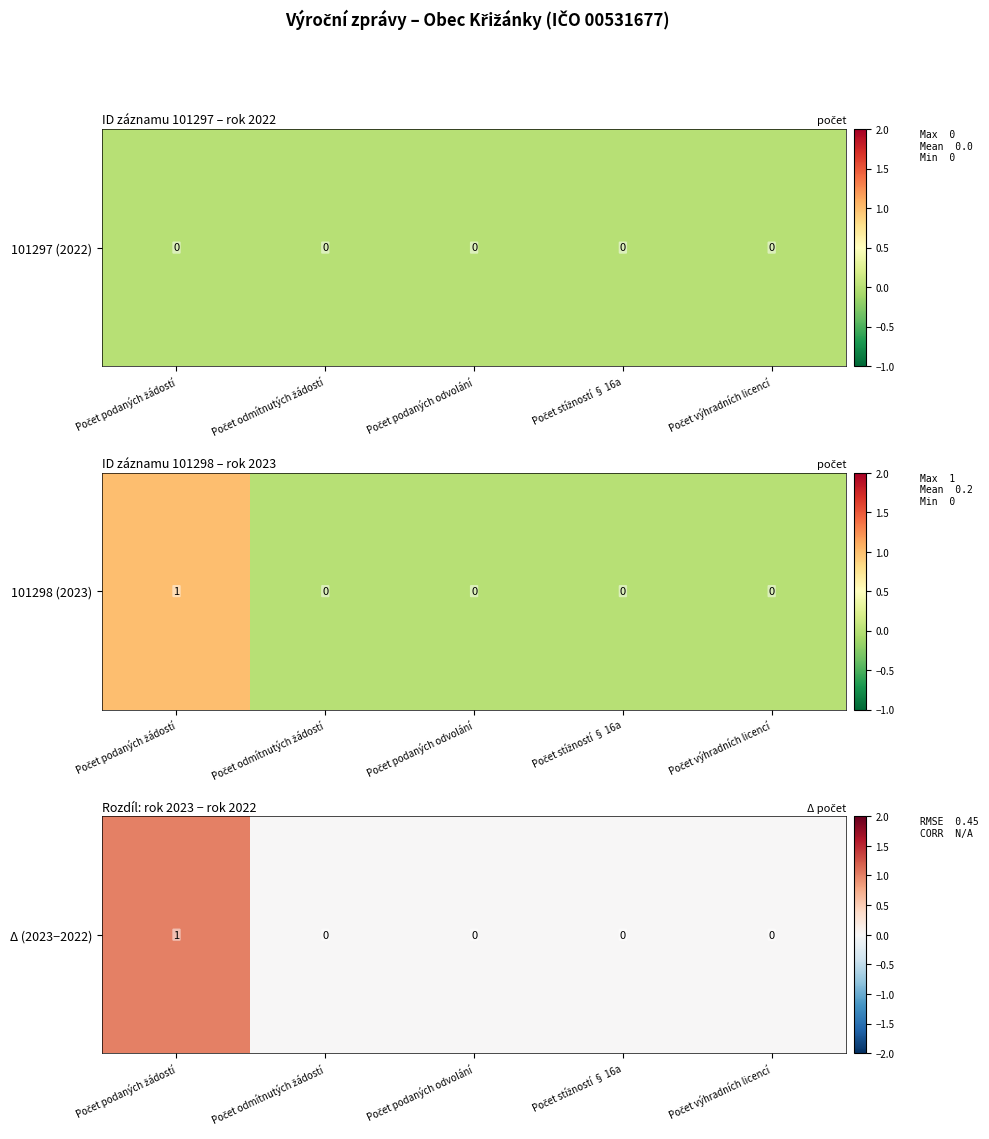

What is the maximum value shown in the chart?

1